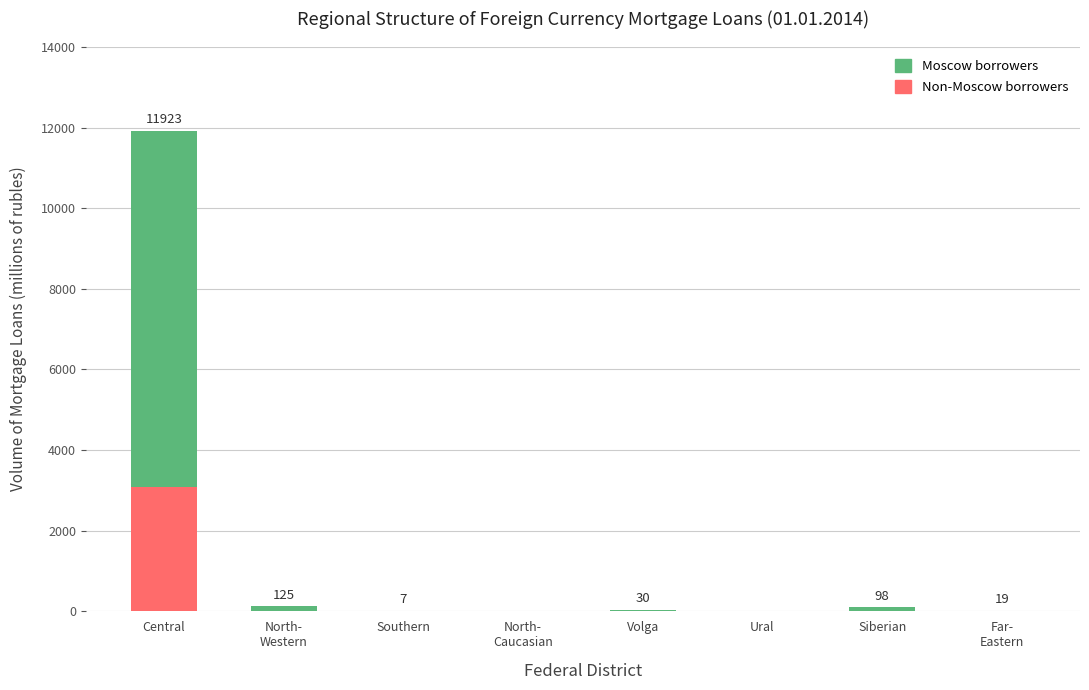

At which category is the sum across all series the highest?

Central